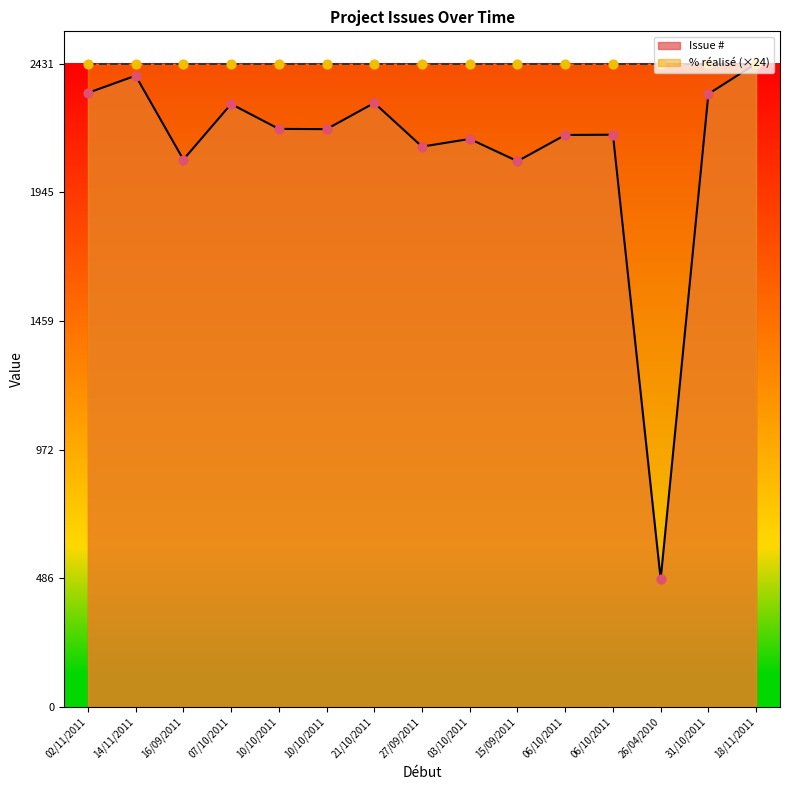

Which has a higher value, 18/11/2011 or 27/09/2011?

18/11/2011